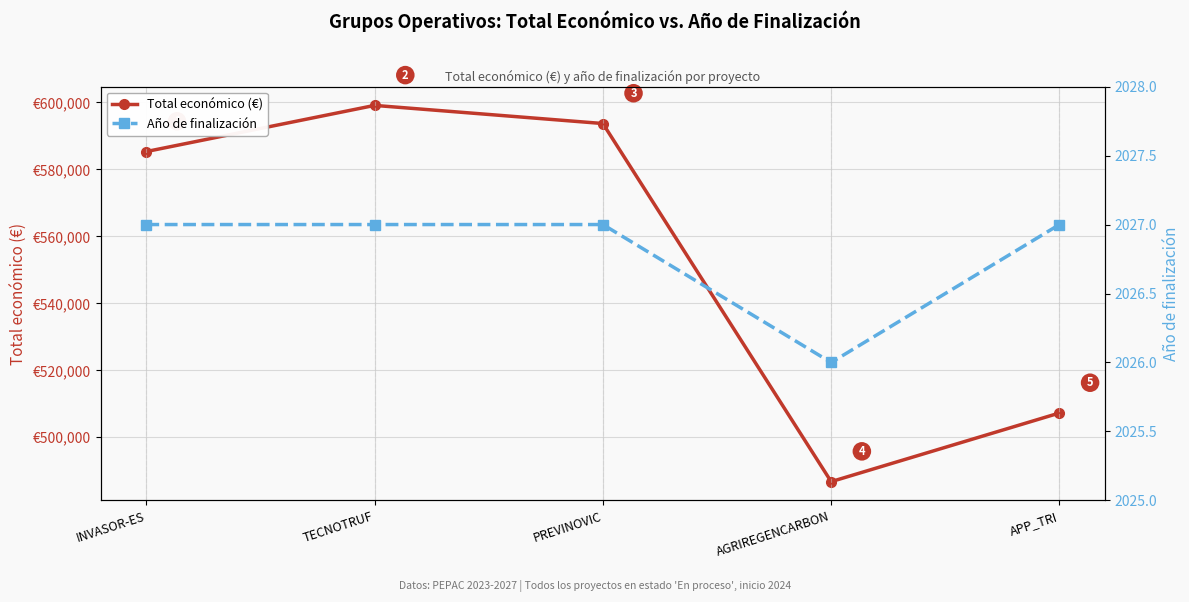

Does the chart display data point markers on the line(s)?

Yes